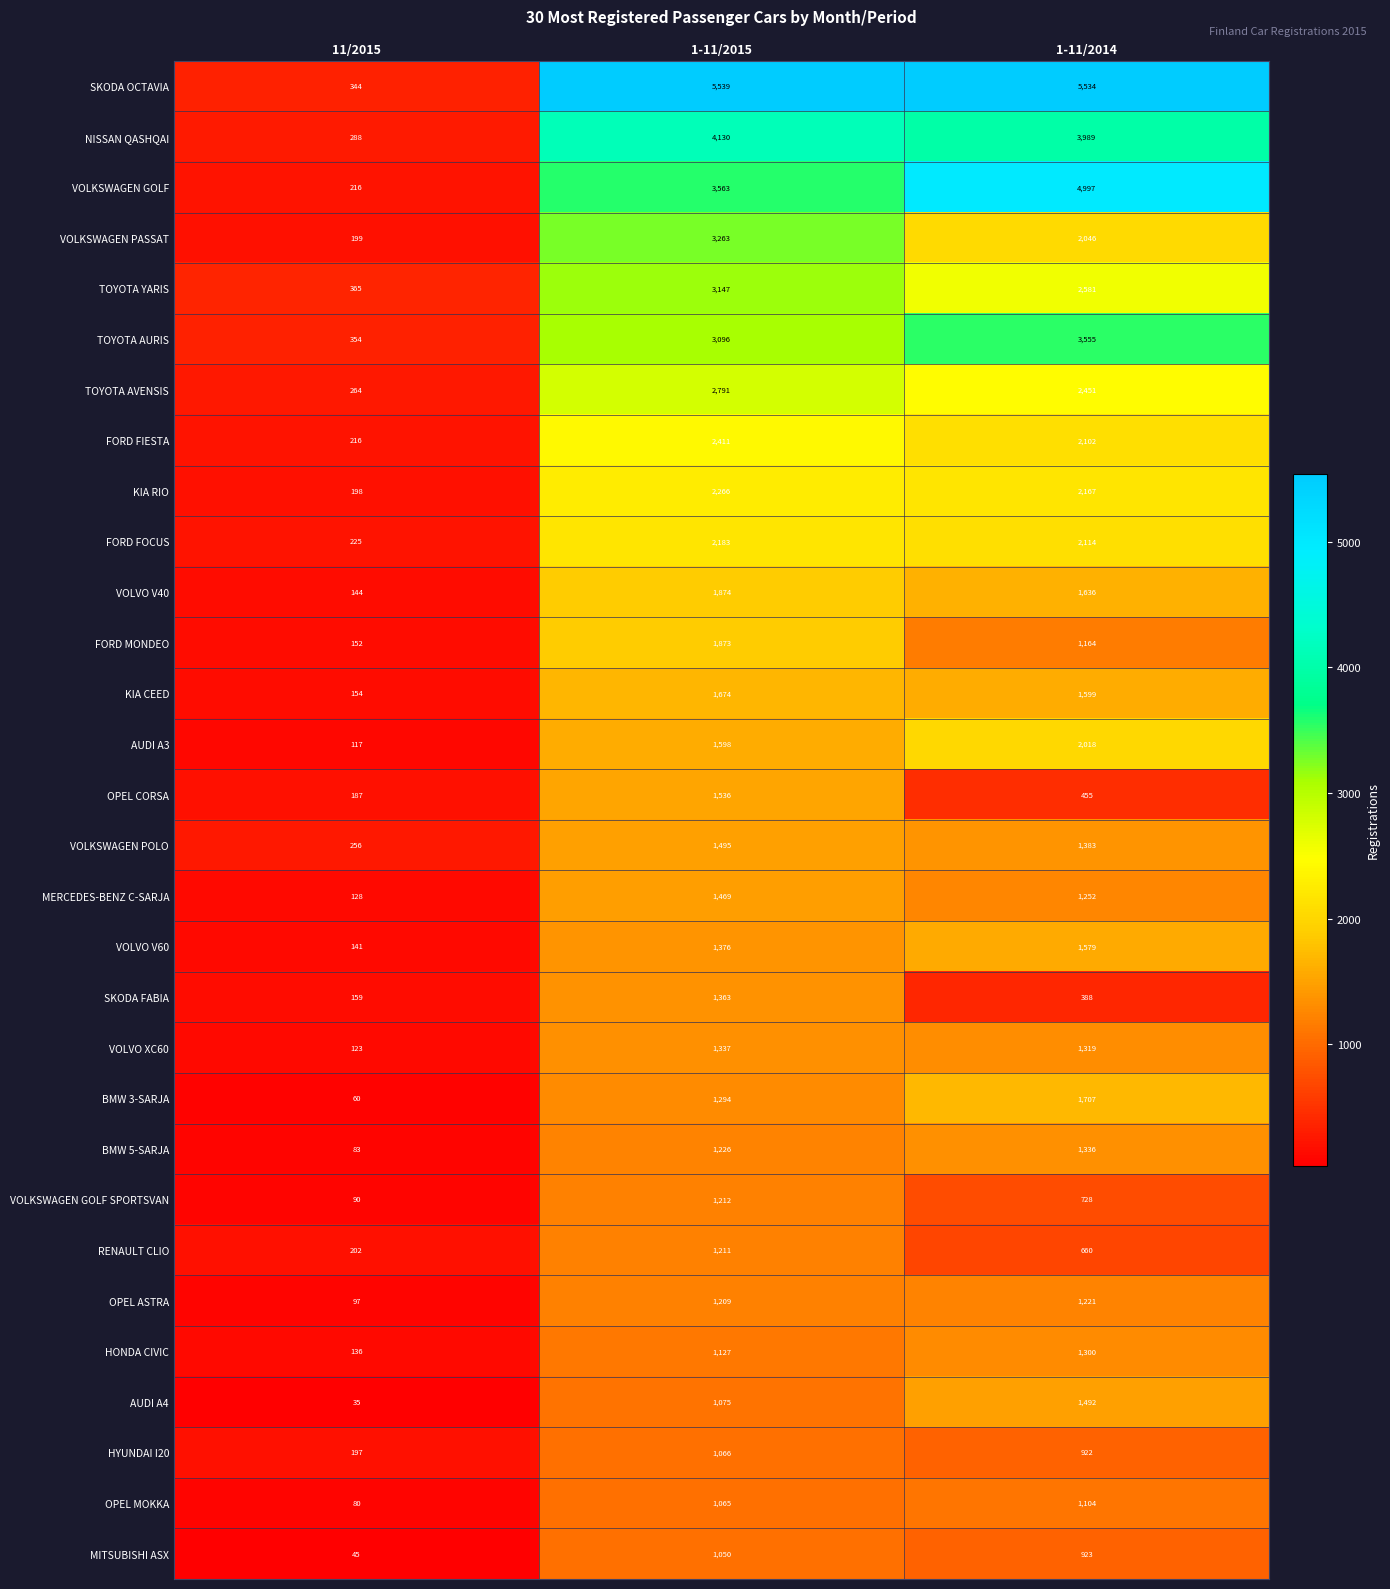

Which category has the lowest value across all series?

11/2015